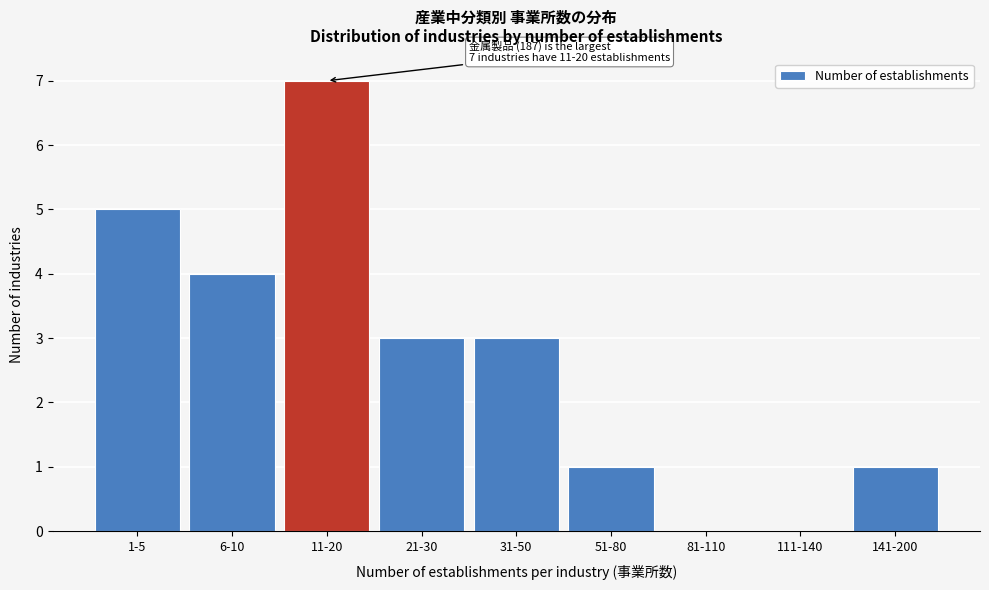

Reading left to right, transcribe all the data shown in this chart.

1-5=5	6-10=4	11-20=7	21-30=3	31-50=3	51-80=1	81-110=0	111-140=0	141-200=1